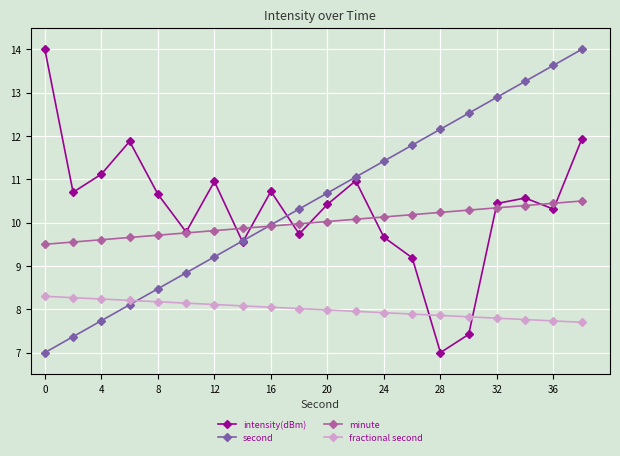

At how many categories does at least one series exceed 9?

20